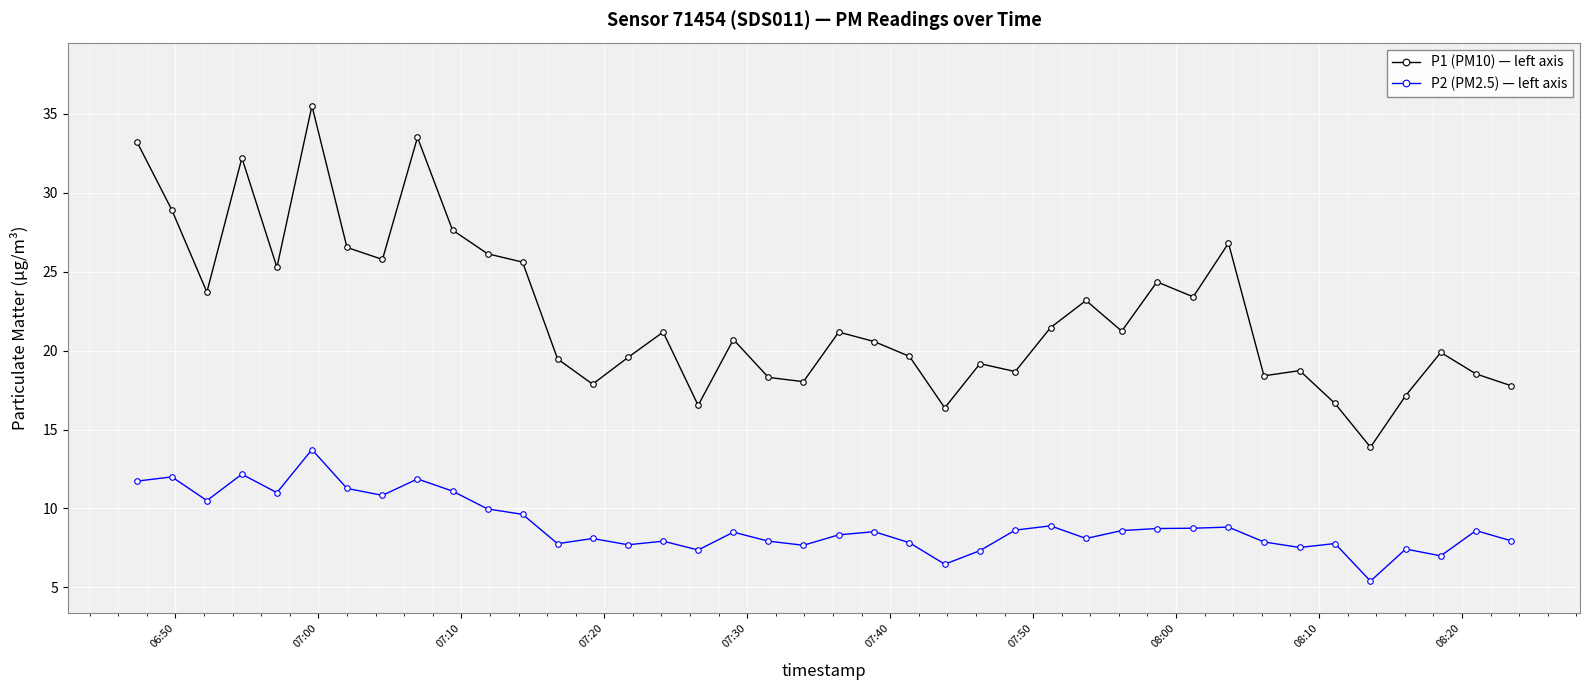

Is this an area chart (filled region under the line)?

No